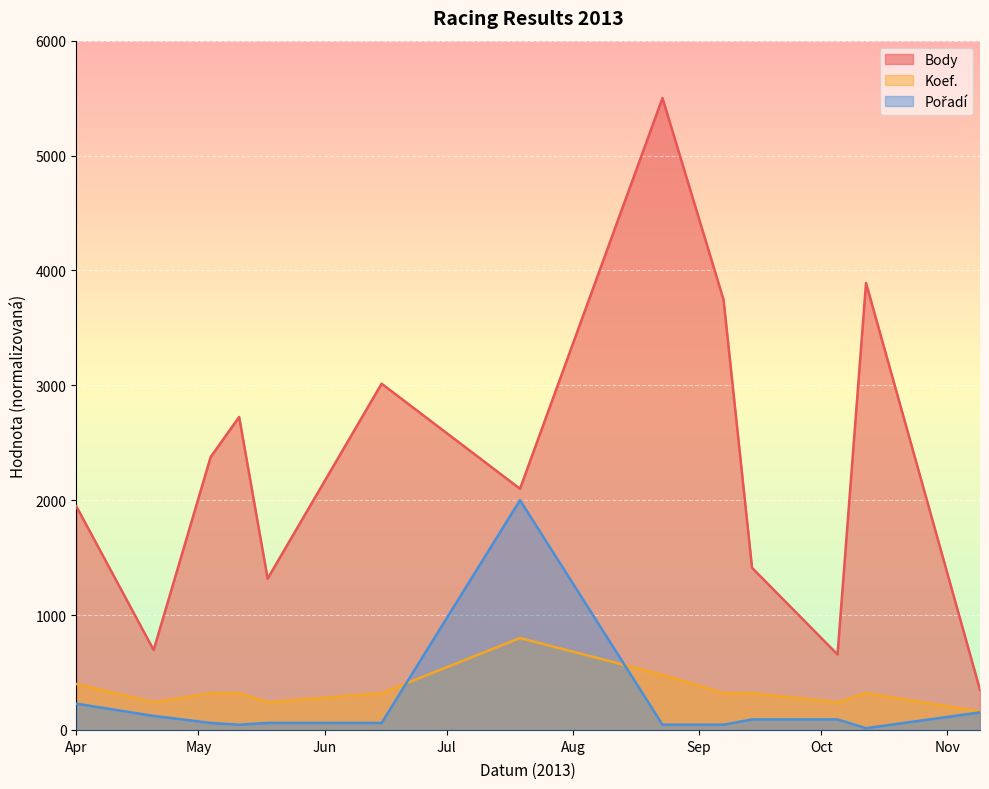

Is the value of Body at 2013-09-07 greater than the value of Koef. at 2013-06-15?

Yes